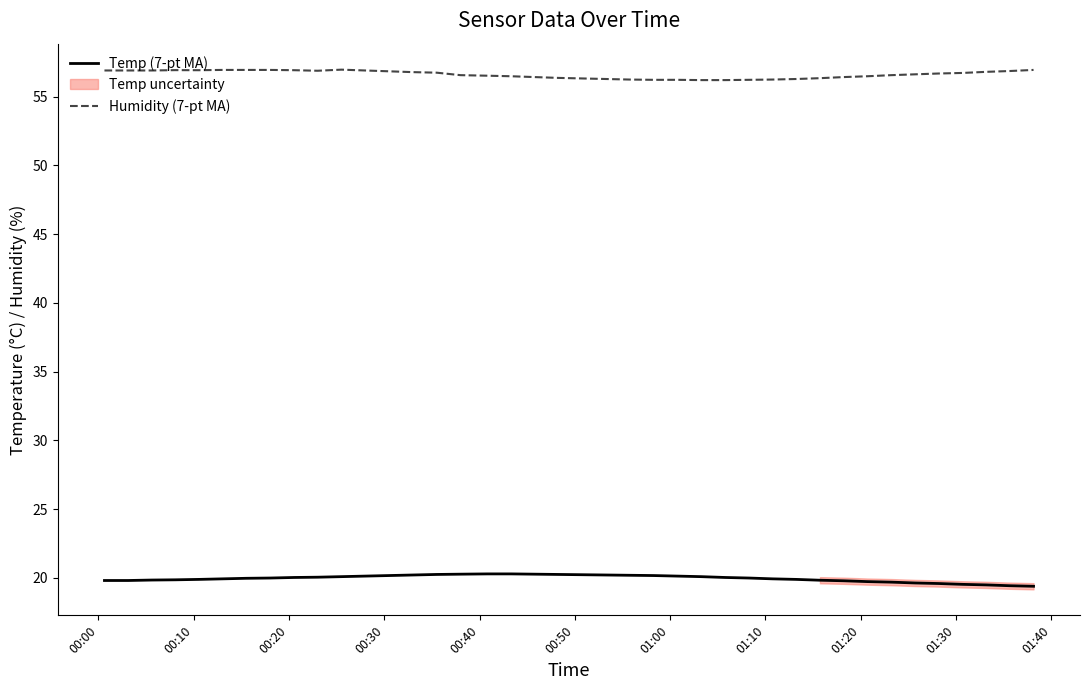

True or false: Temp (7-pt MA) and Humidity (7-pt MA) cross at least once.

False